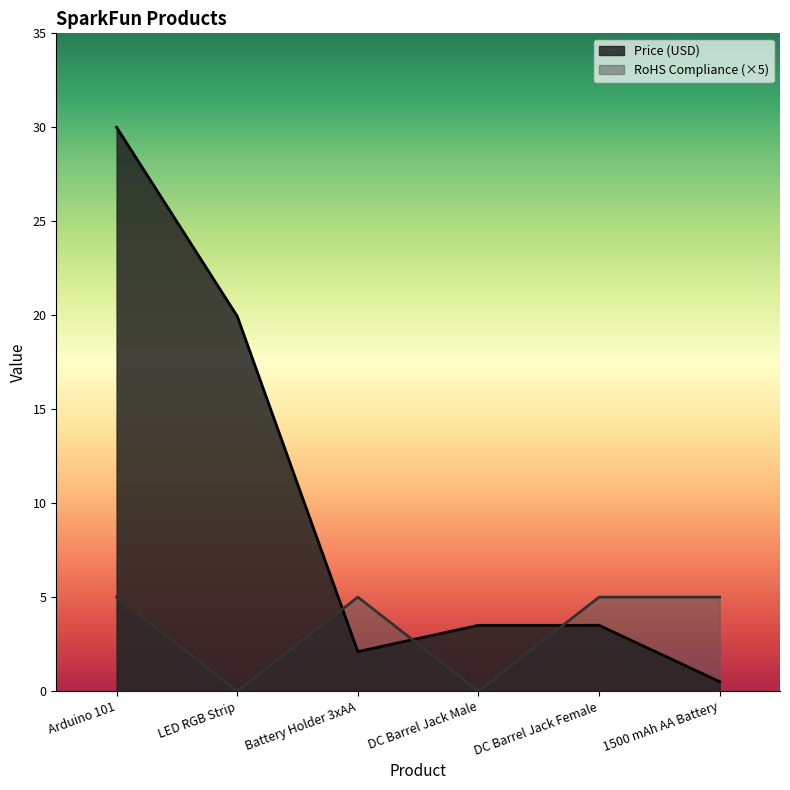

True or false: RoHS Compliance and Price (USD) intersect in this chart.

True